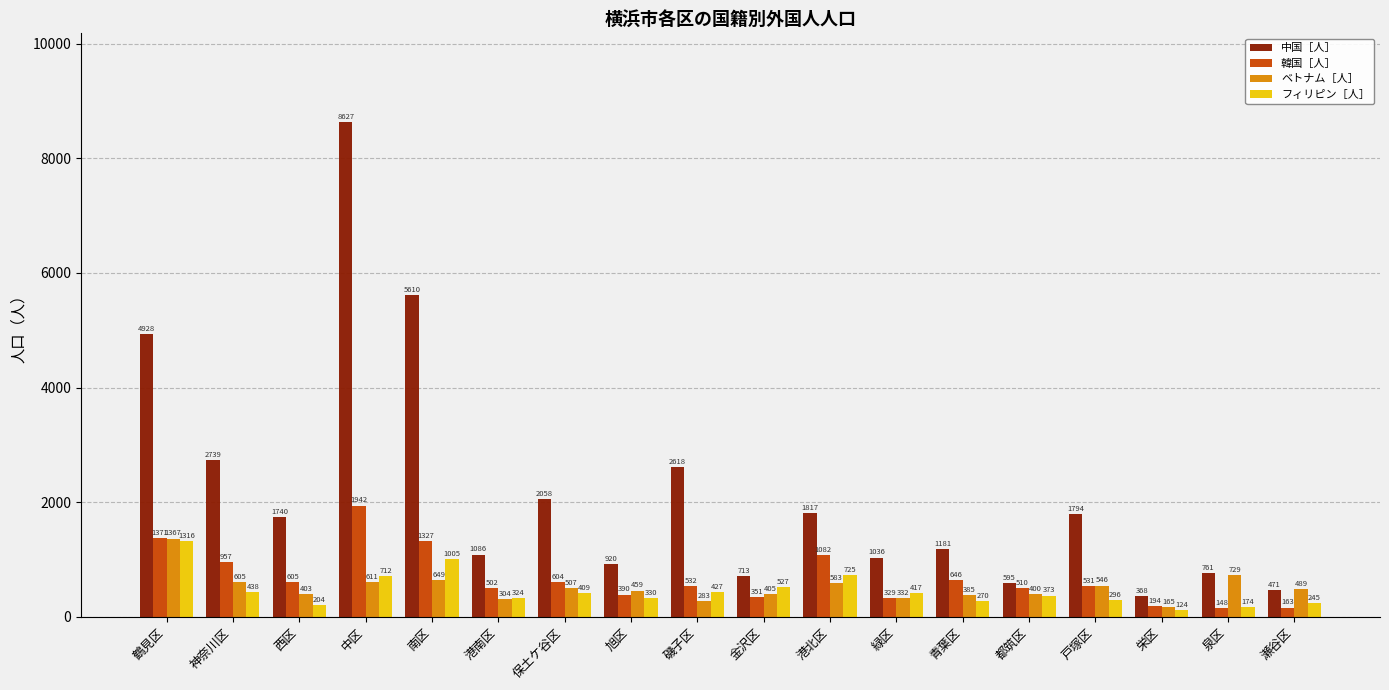

Between 西区 and 金沢区, which series saw the biggest shift?

中国［人］